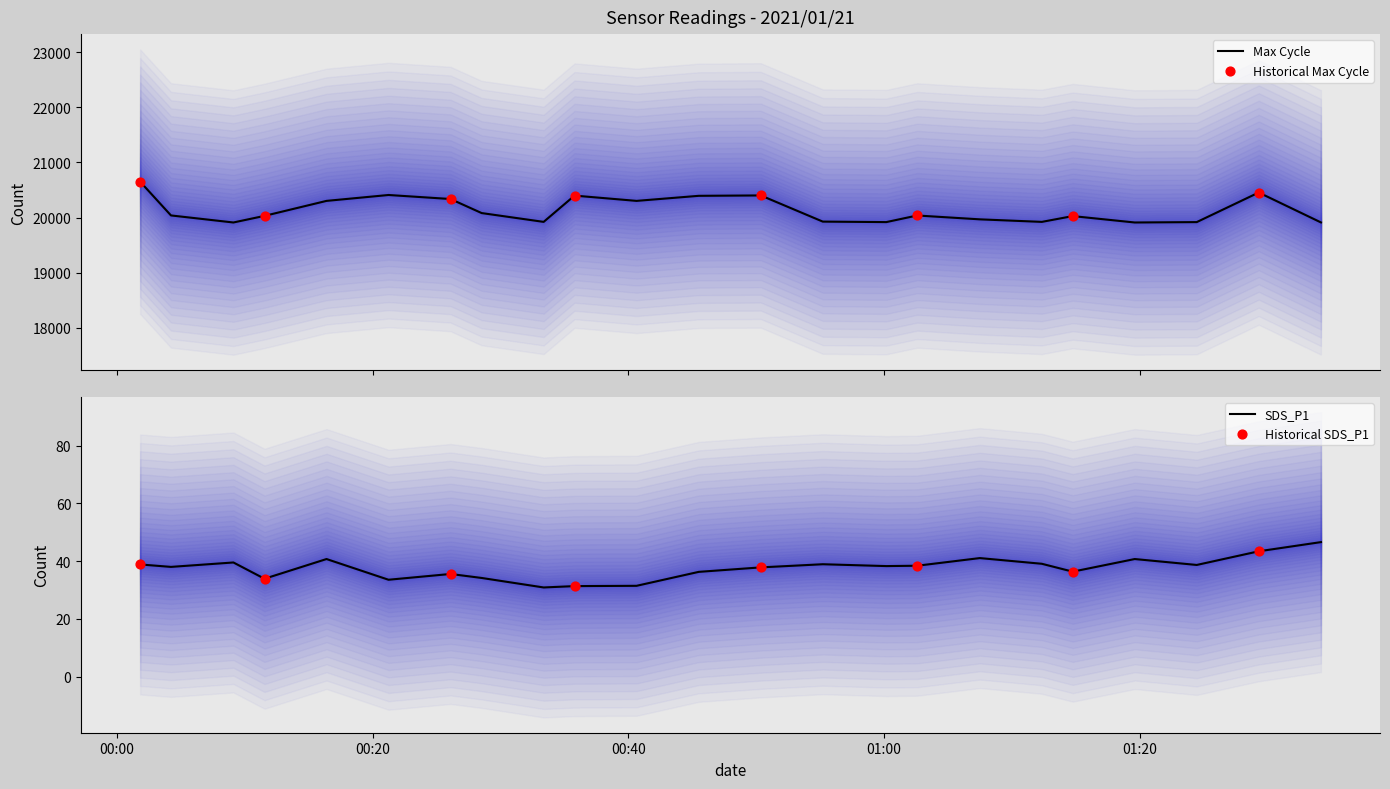

Is the value of Max_cycle at 2021/01/21 01:14:46 greater than the value of SDS_P1 at 2021/01/21 01:29:19?

Yes